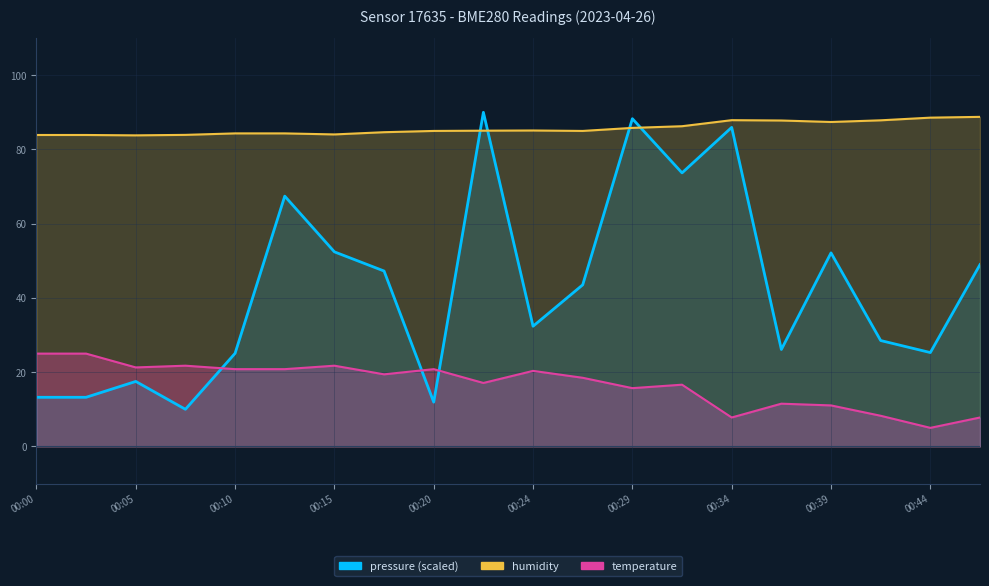

Which category has the lowest value in the humidity series?

00:05